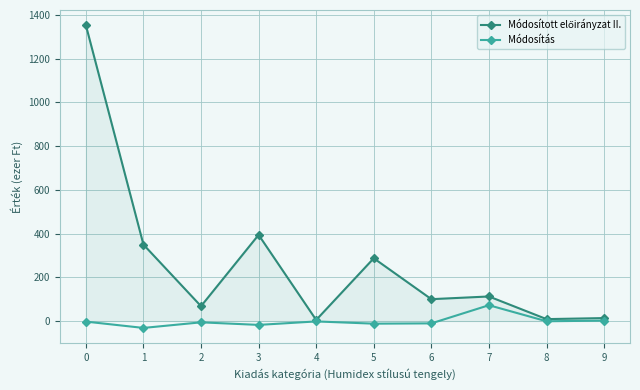

What is the difference between the maximum and minimum values in the Módosítás series?

103.9